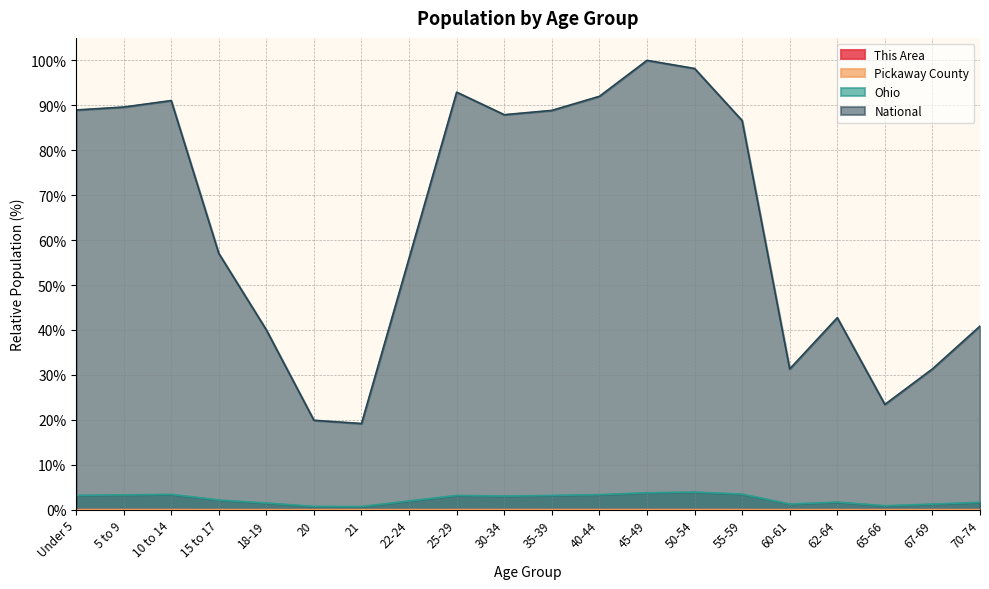

How many data points in Ohio are above 3?

10